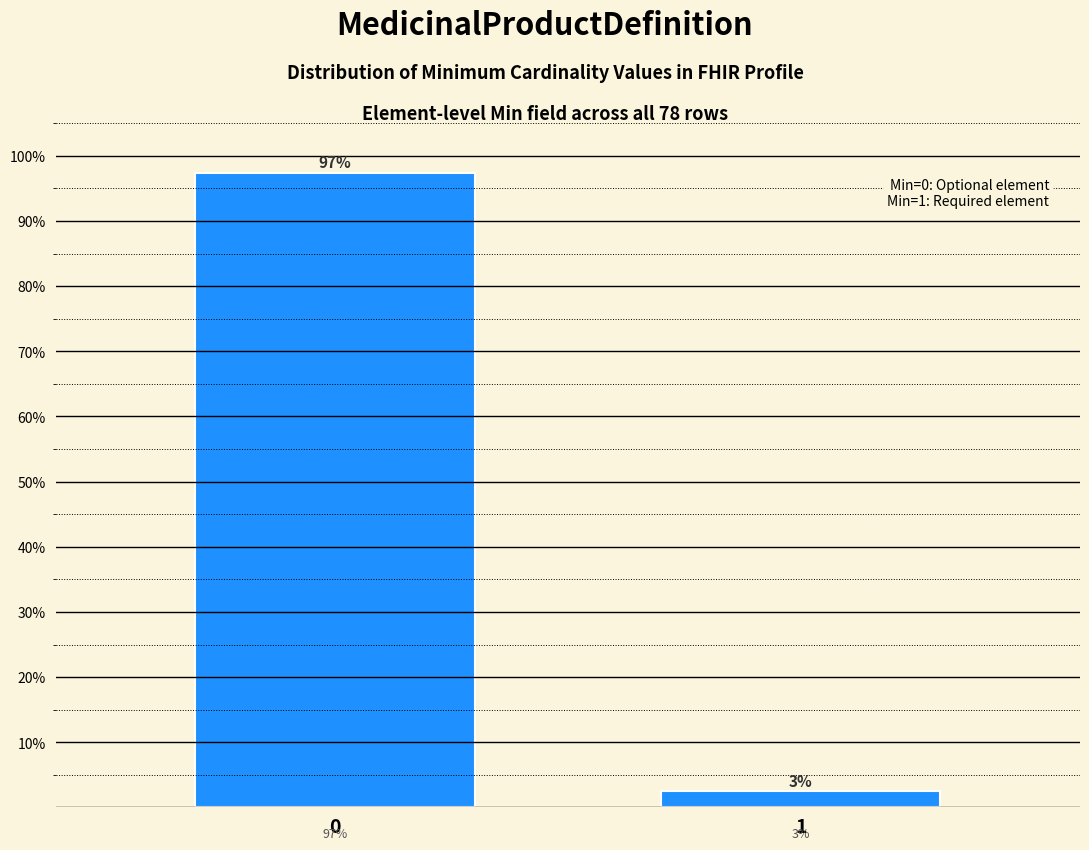

Rank the categories by value from lowest to highest.

1, 0